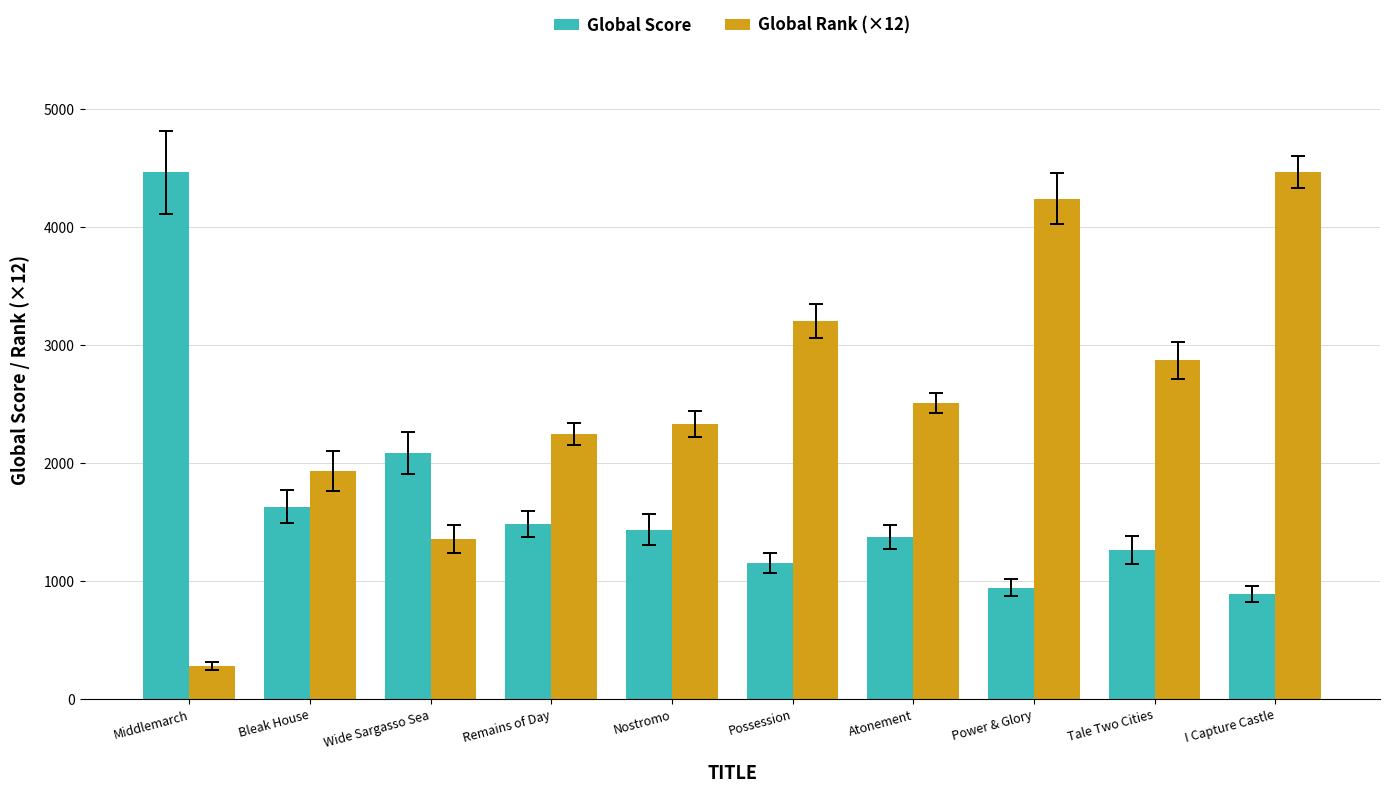

What is the sum of all Global Rank (×12) values?

25416